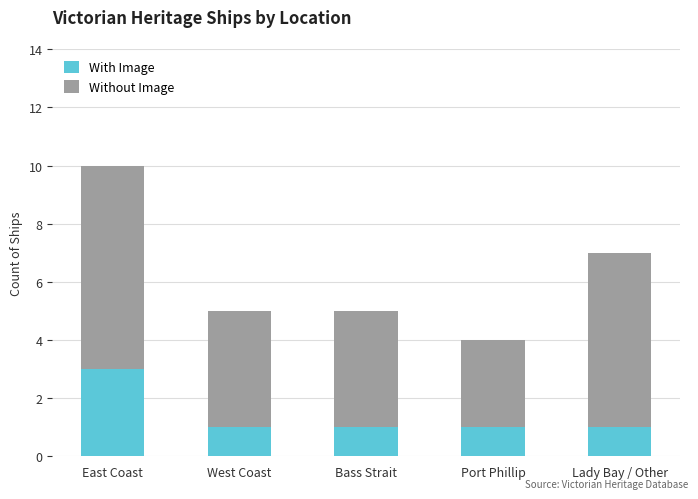

What are all the series names shown in the legend?

With Image, Without Image